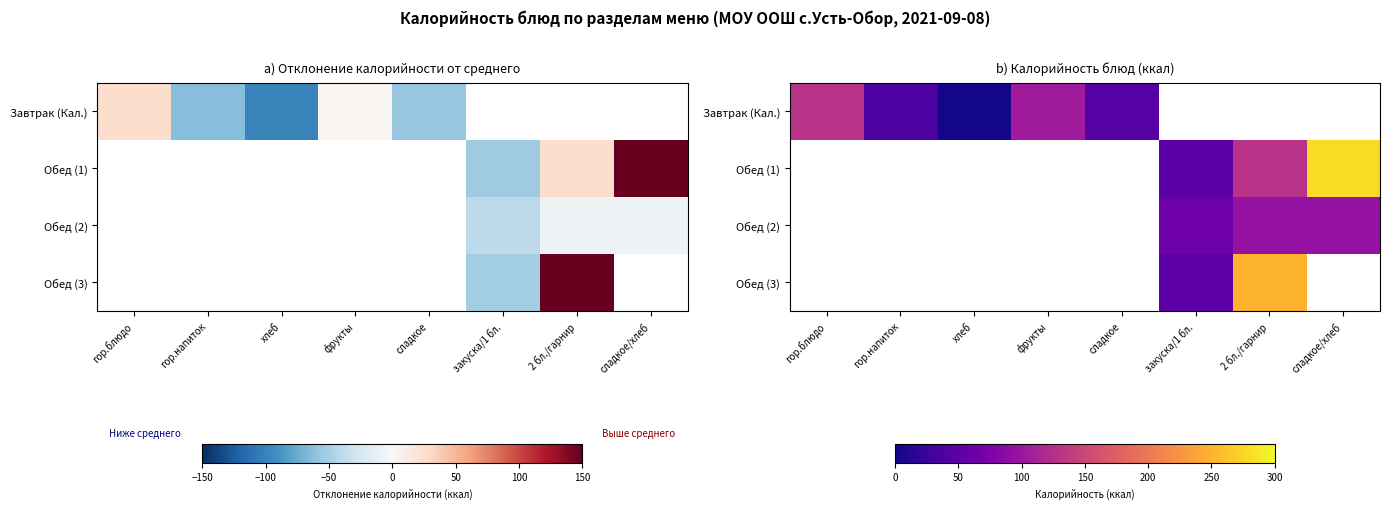

What is the difference between the highest and lowest values at гор.напиток?

38.0